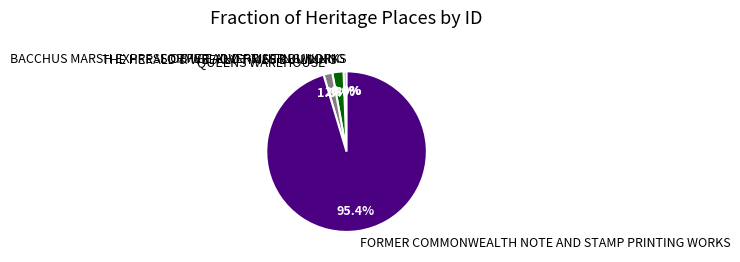

What percentage is the THE HERALD & WEEKLY TIMES BUILDING slice, to the nearest percent?

2%